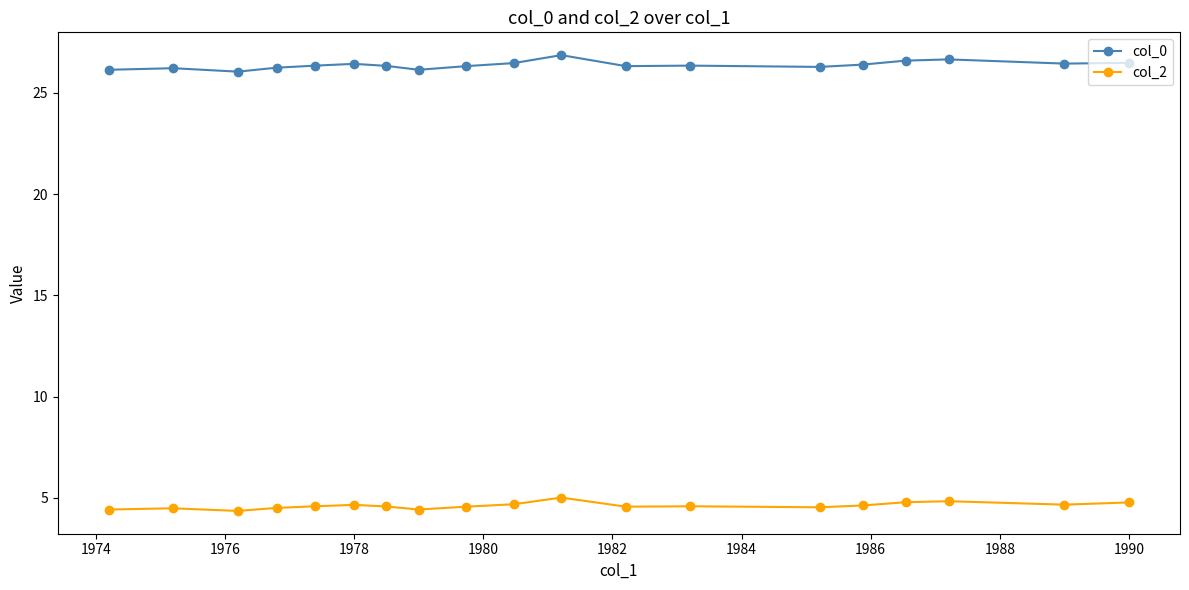

What is the minimum value shown in the chart?

4.3